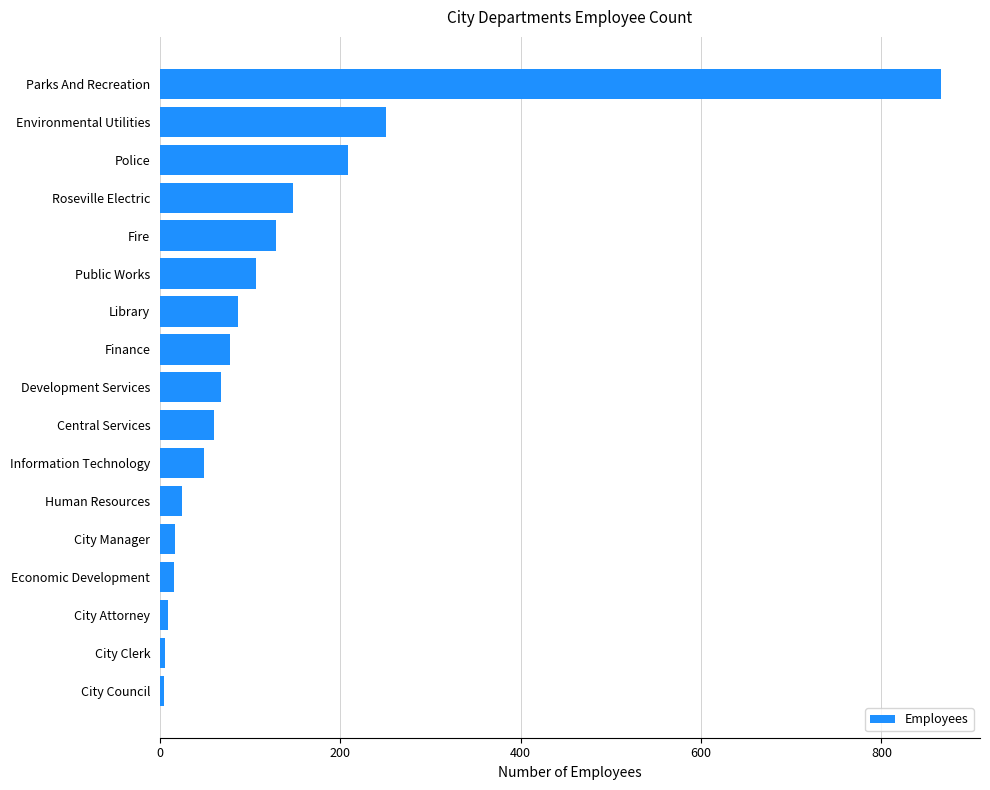

Which category has the highest value across all series?

Parks And Recreation